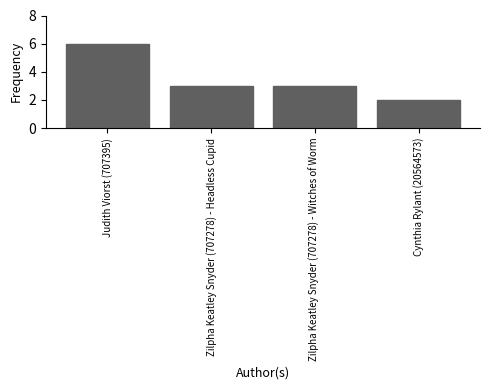

The value at Zilpha Keatley Snyder (707278) - Witches of Worm is 1. True or false?

False